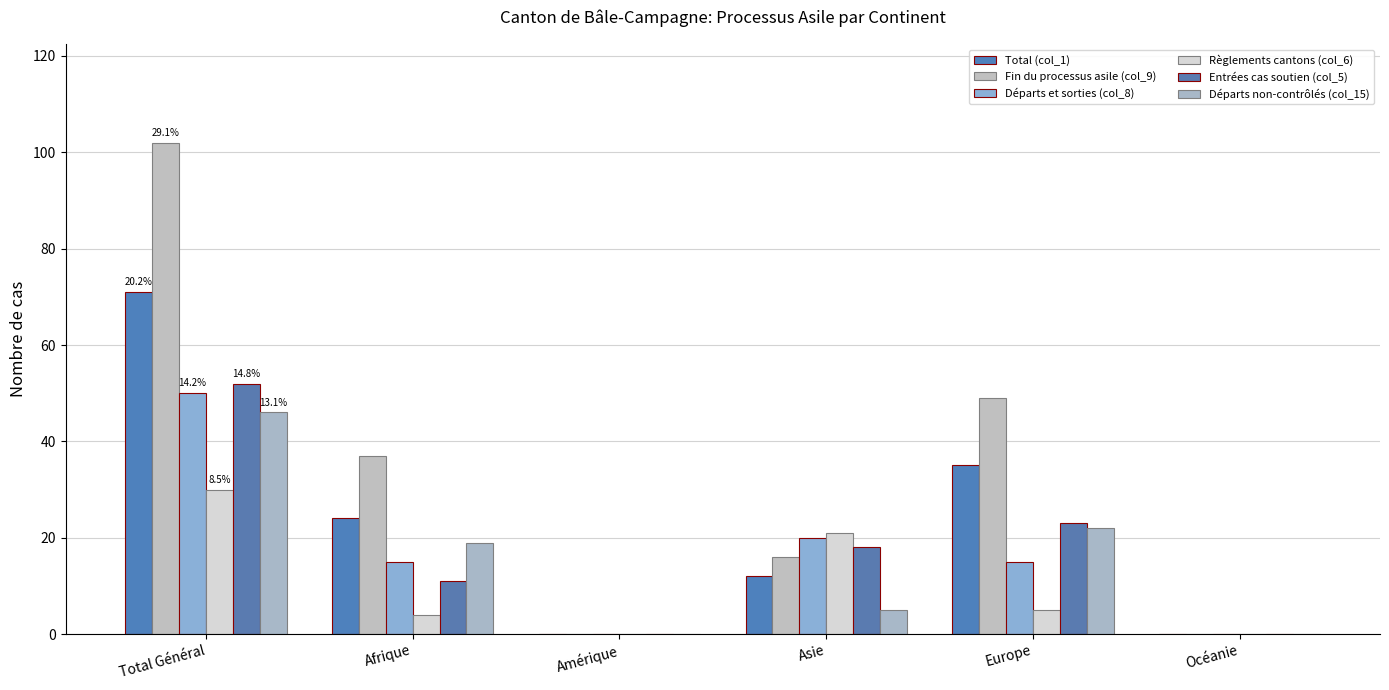

At which label does Règlements cantons (col_6) reach its peak?

Total Général